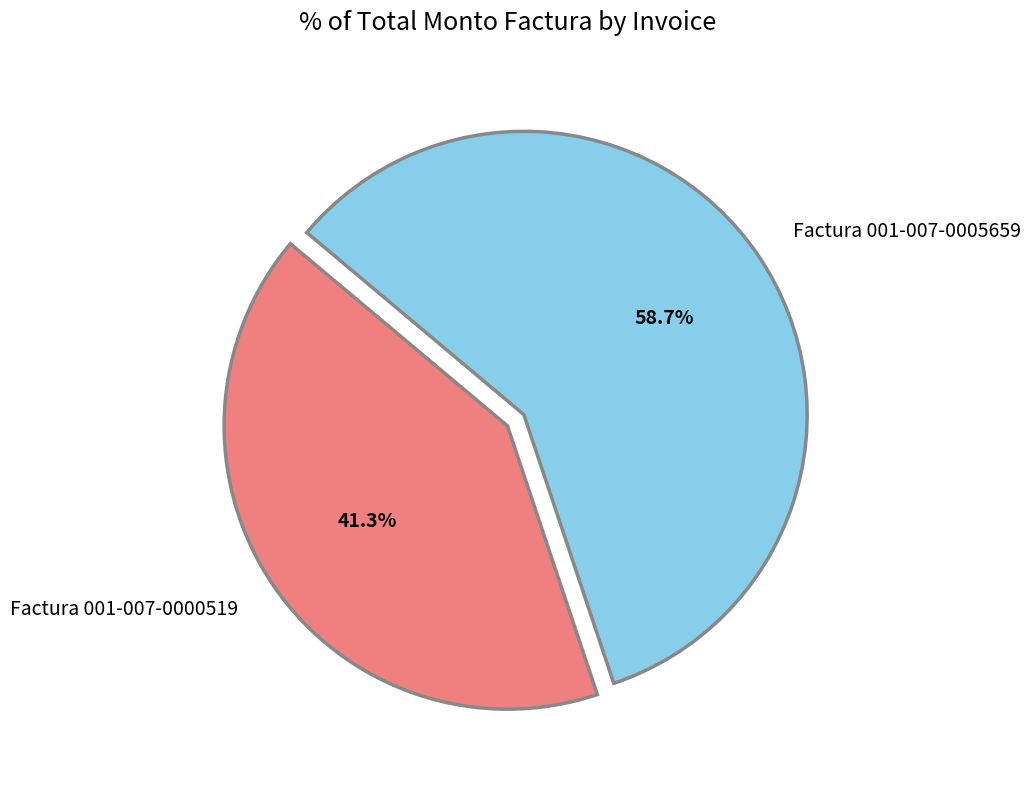

What is the largest slice in the pie chart?

Factura 001-007-0005659